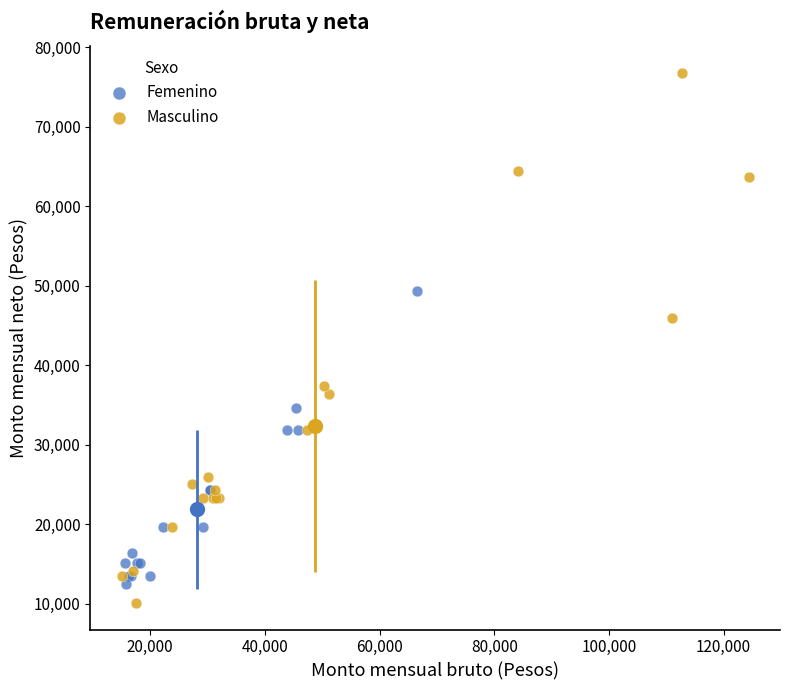

Which series has the widest spread of Y values?

Masculino